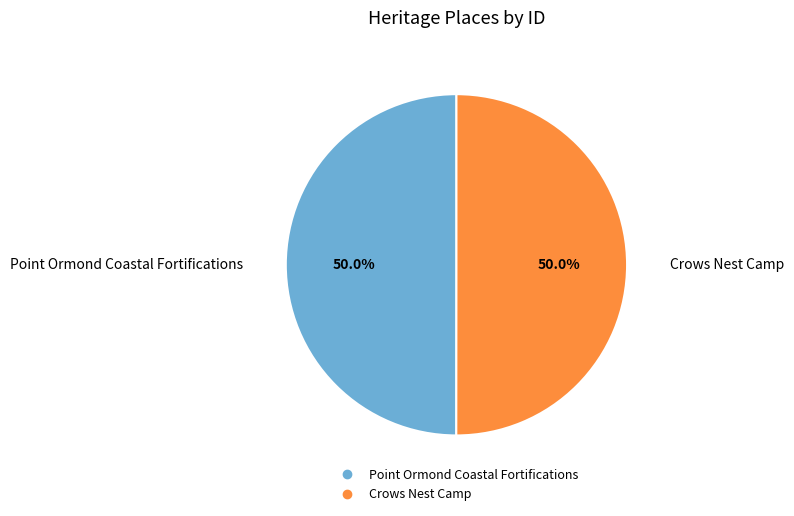

What is the ratio of the value at Point Ormond Coastal Fortifications to the value at Crows Nest Camp?

1.0